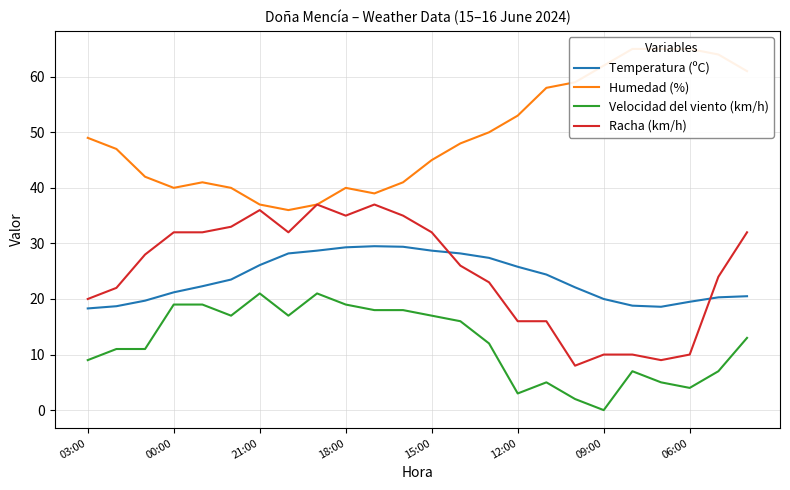

What is the spread (max minus min) of values at 10?

21.0